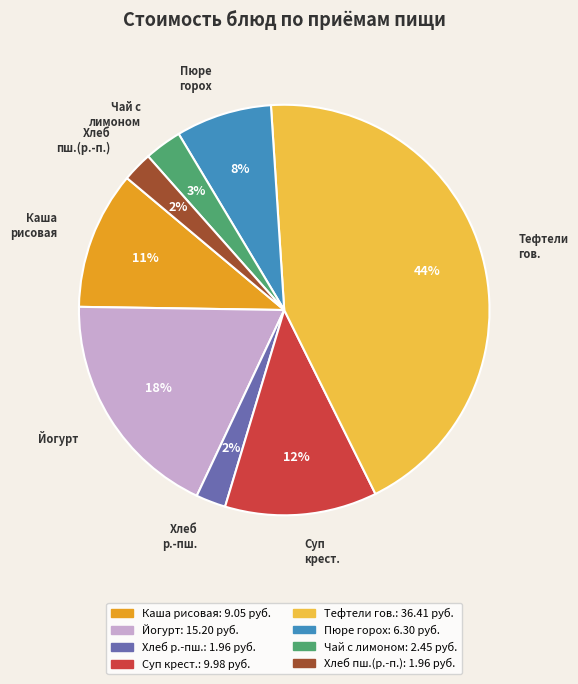

Does Чай с лимоном account for over 50% of the chart?

No